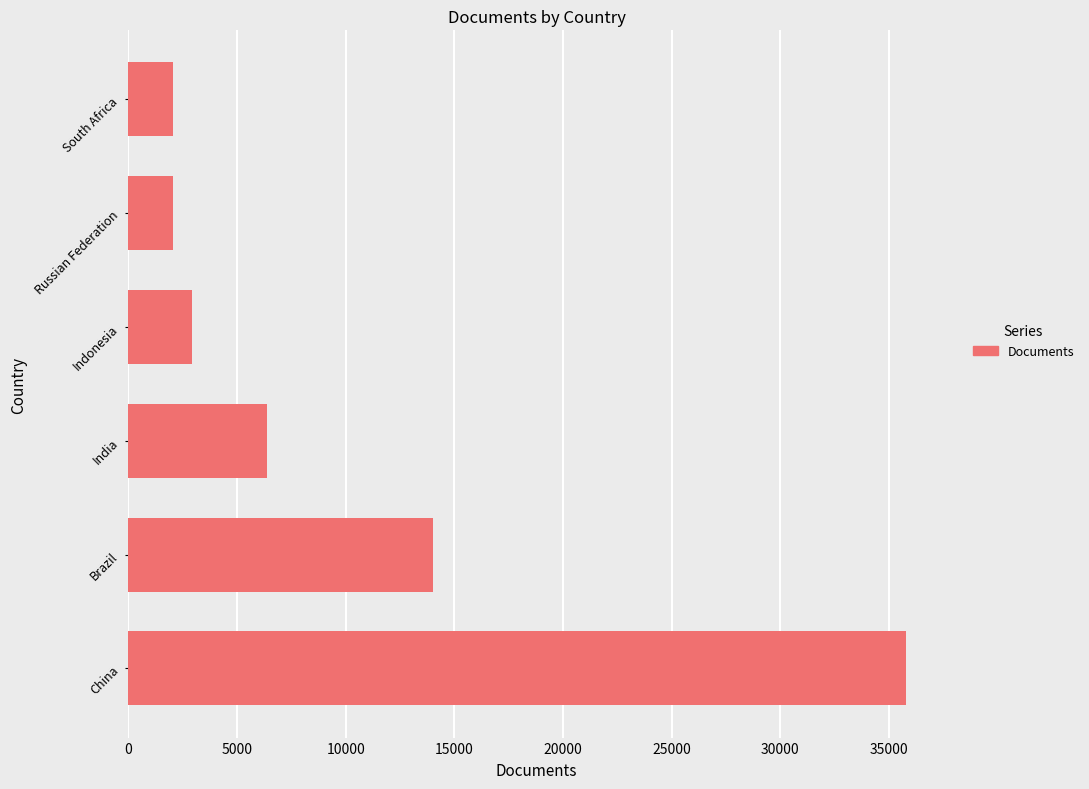

What is the smallest value displayed?

2035